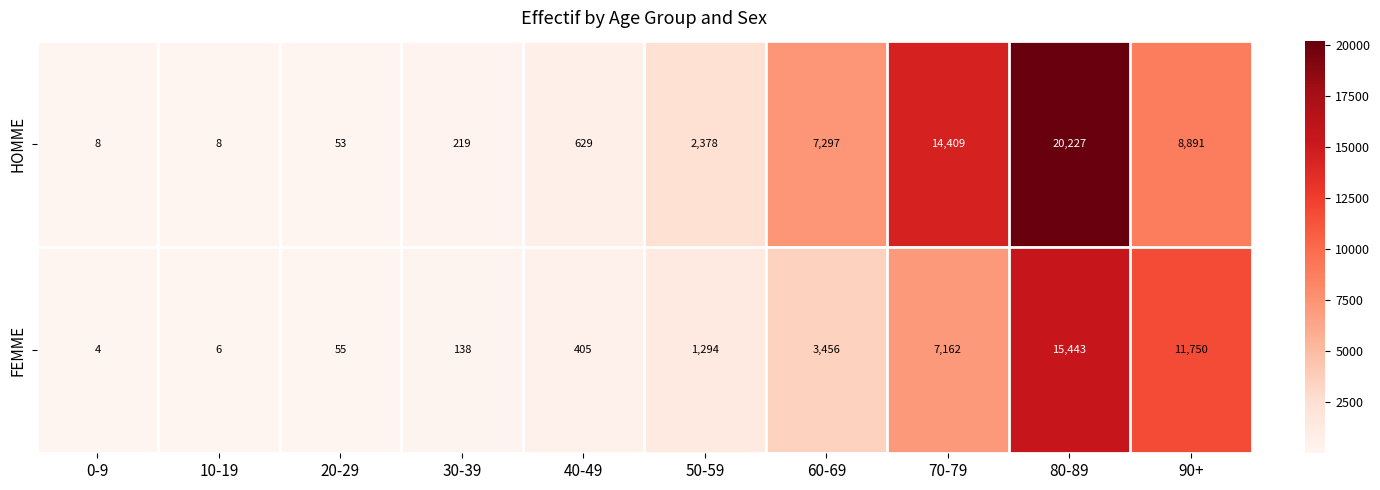

Count the number of categories in the chart.

10